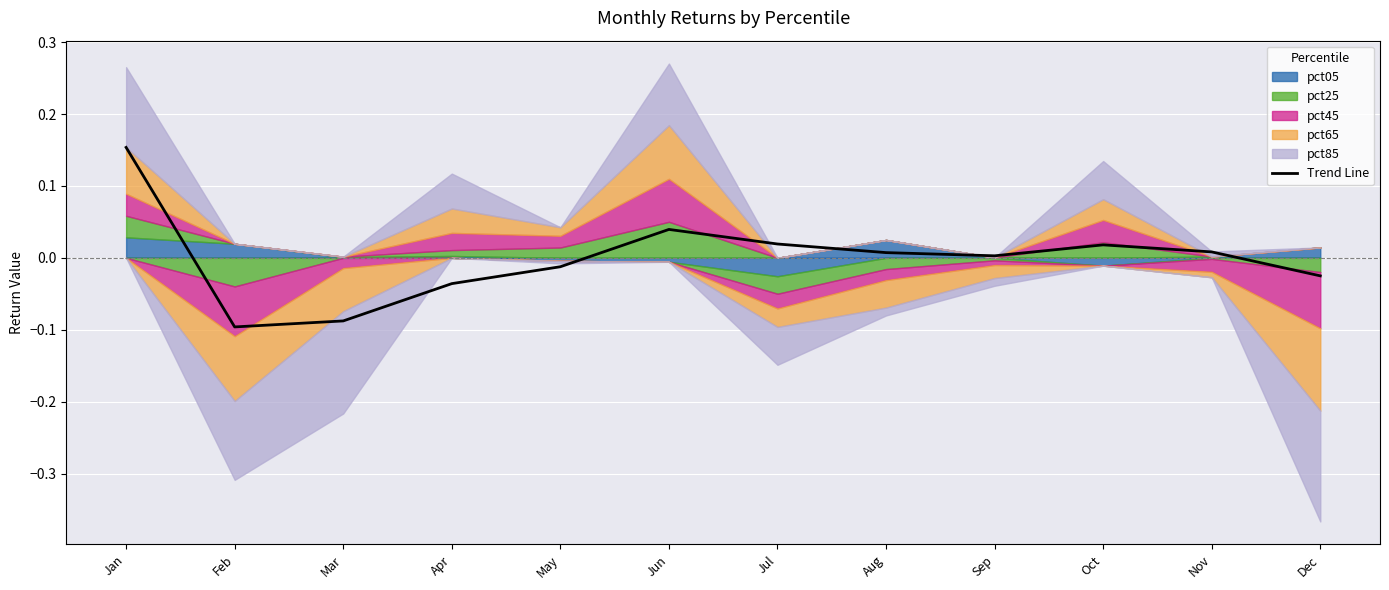

Between Apr and Jun, which is larger?

Jun